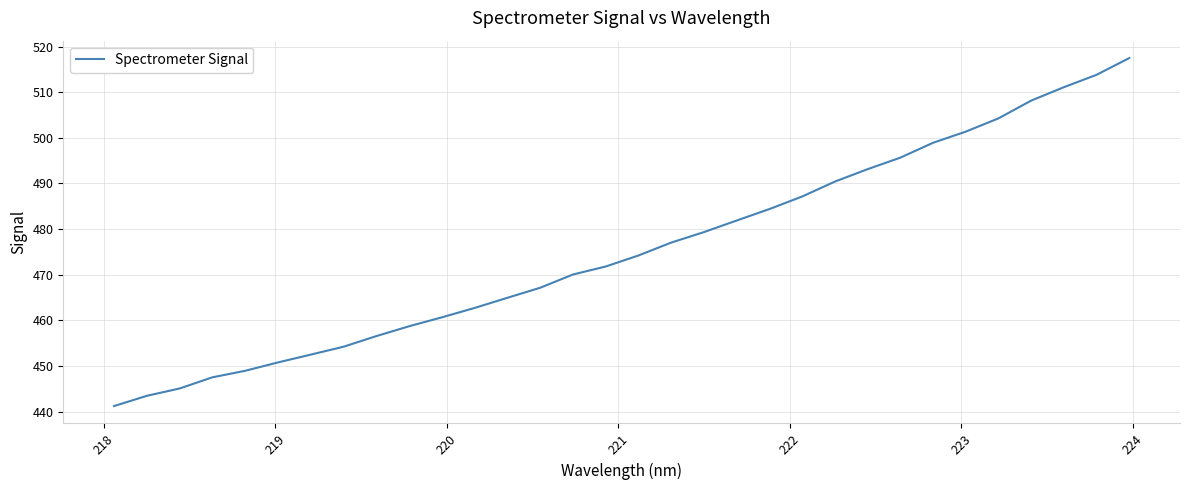

What is the difference between the maximum and minimum values?

76.2